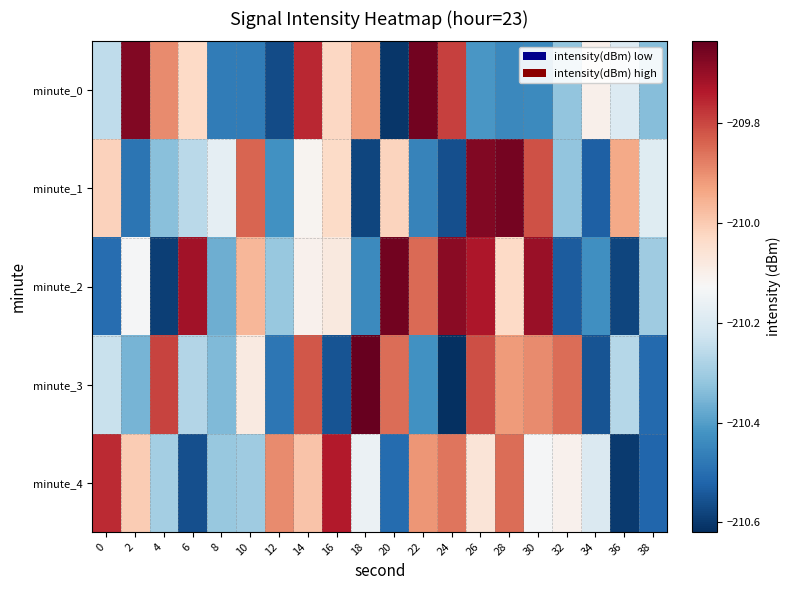

Reading right to left, extract all data points from this chart.

minute_0: 38=-210.3	36=-210.2	34=-210.1	32=-210.3	30=-210.4	28=-210.4	26=-210.4	24=-209.8	22=-209.7	20=-210.6	18=-209.9	16=-210.0	14=-209.8	12=-210.6	10=-210.5	8=-210.5	6=-210.0	4=-209.9	2=-209.7	0=-210.3
minute_1: 38=-210.2	36=-209.9	34=-210.5	32=-210.3	30=-209.8	28=-209.7	26=-209.7	24=-210.6	22=-210.5	20=-210.0	18=-210.6	16=-210.0	14=-210.1	12=-210.4	10=-209.8	8=-210.2	6=-210.3	4=-210.3	2=-210.5	0=-210.0
minute_2: 38=-210.3	36=-210.6	34=-210.4	32=-210.5	30=-209.7	28=-210.0	26=-209.7	24=-209.7	22=-209.9	20=-209.7	18=-210.4	16=-210.1	14=-210.1	12=-210.3	10=-210.0	8=-210.4	6=-209.7	4=-210.6	2=-210.1	0=-210.5
minute_3: 38=-210.5	36=-210.3	34=-210.6	32=-209.9	30=-209.9	28=-209.9	26=-209.8	24=-210.6	22=-210.4	20=-209.9	18=-209.6	16=-210.6	14=-209.8	12=-210.5	10=-210.1	8=-210.3	6=-210.3	4=-209.8	2=-210.4	0=-210.2
minute_4: 38=-210.5	36=-210.6	34=-210.2	32=-210.1	30=-210.1	28=-209.9	26=-210.1	24=-209.9	22=-209.9	20=-210.5	18=-210.2	16=-209.7	14=-210.0	12=-209.9	10=-210.3	8=-210.3	6=-210.6	4=-210.3	2=-210.0	0=-209.8